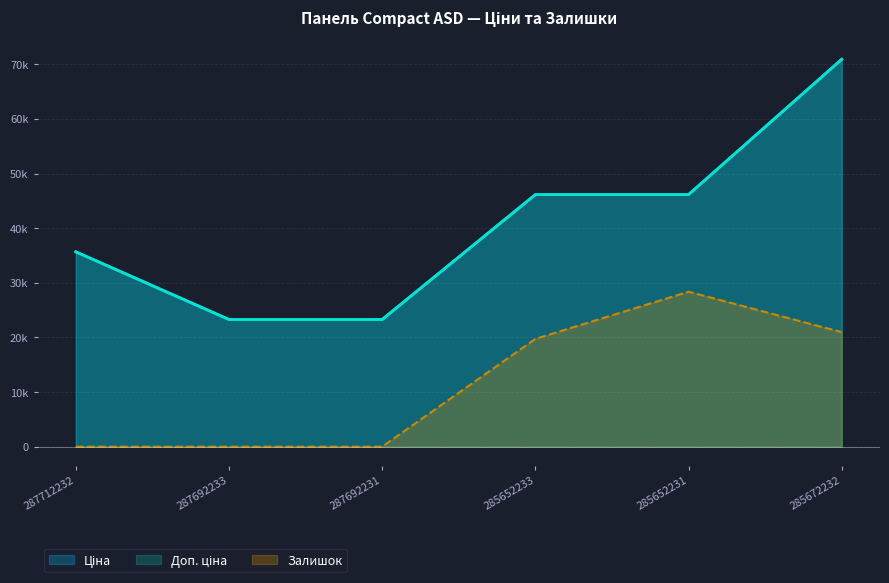

What is the value of the Доп. ціна point at the 1st from the left?

35659.4